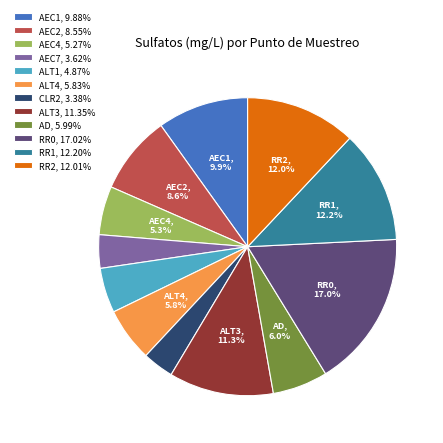

Approximately how many times larger is the value at AEC7, 3.62% compared to AEC4, 5.27%?

0.7